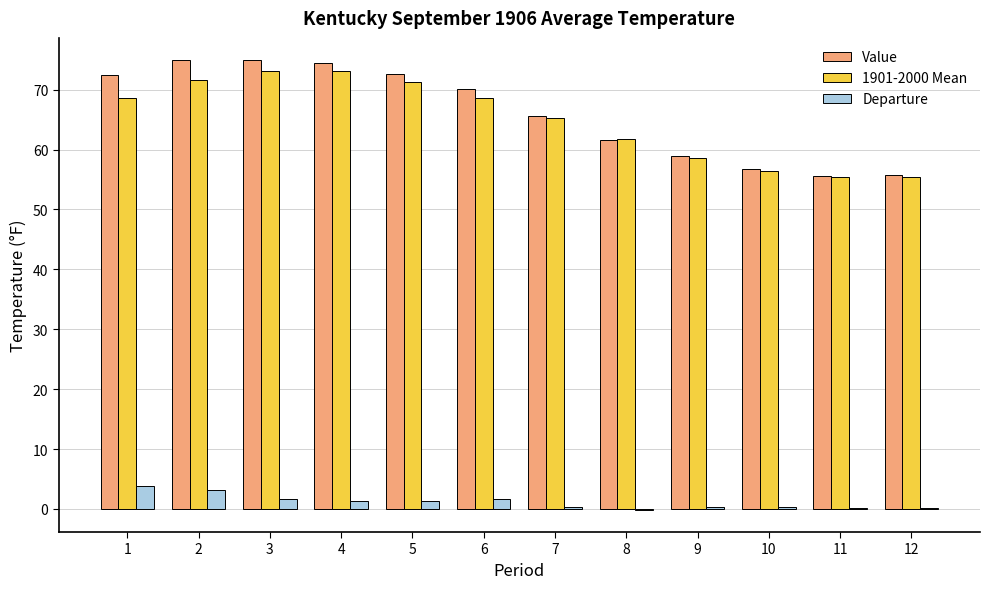

What is the maximum value shown in the chart?

74.9